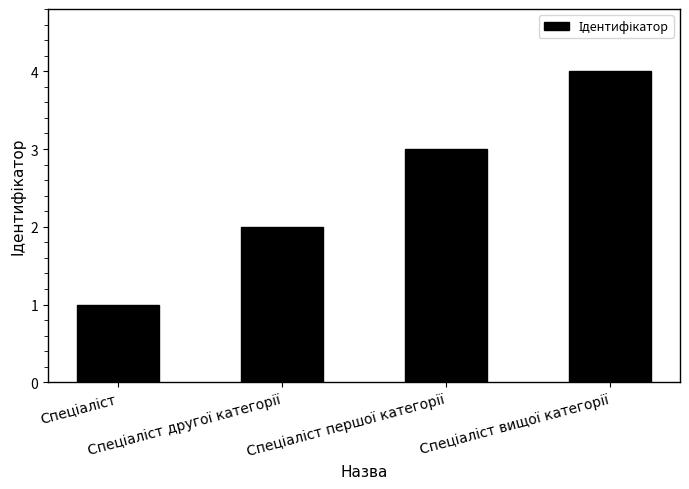

Are the bars horizontal?

No